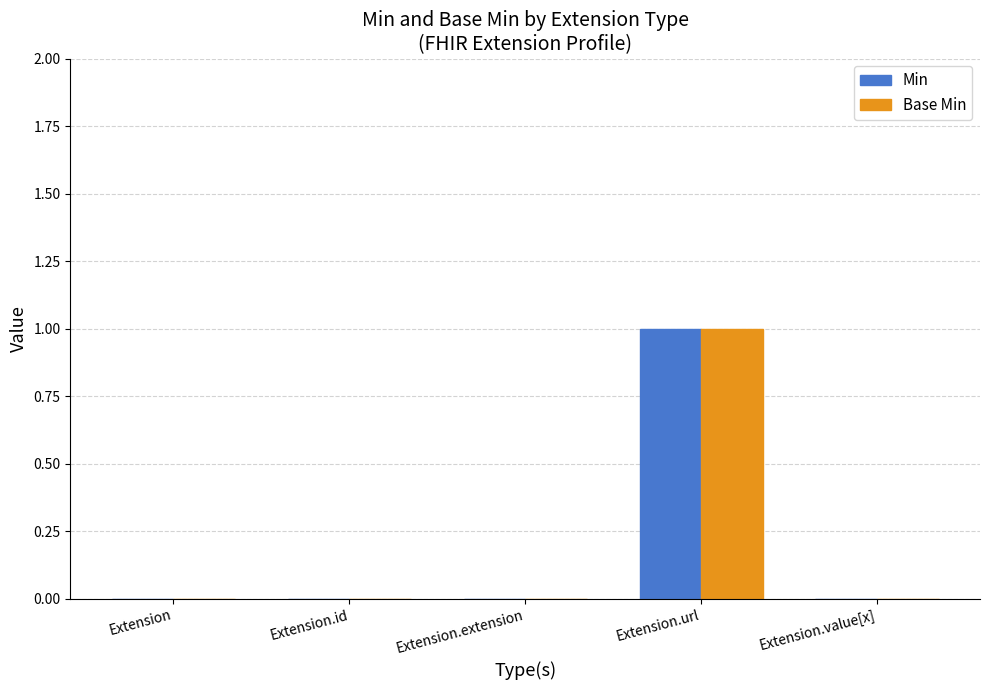

Which category has the highest value across all series?

Extension.url